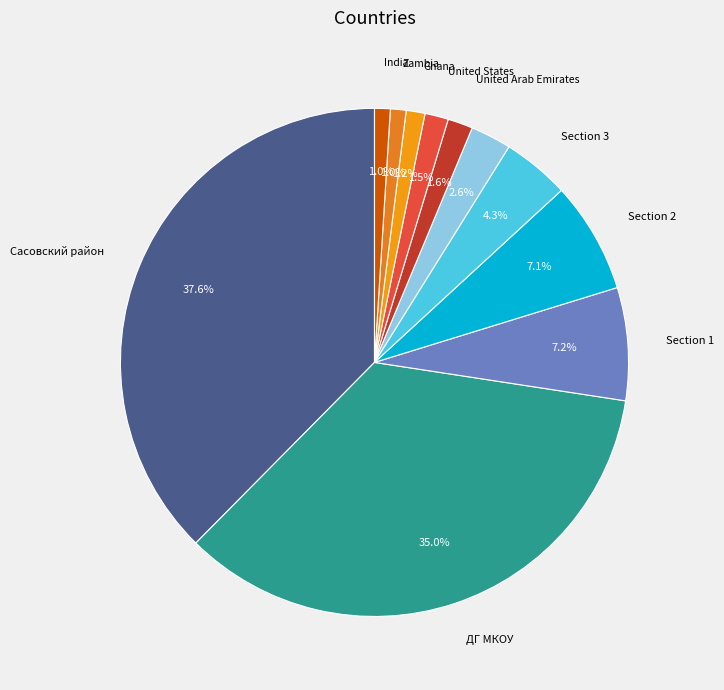

To the nearest percent, what is the average slice percentage?

9%